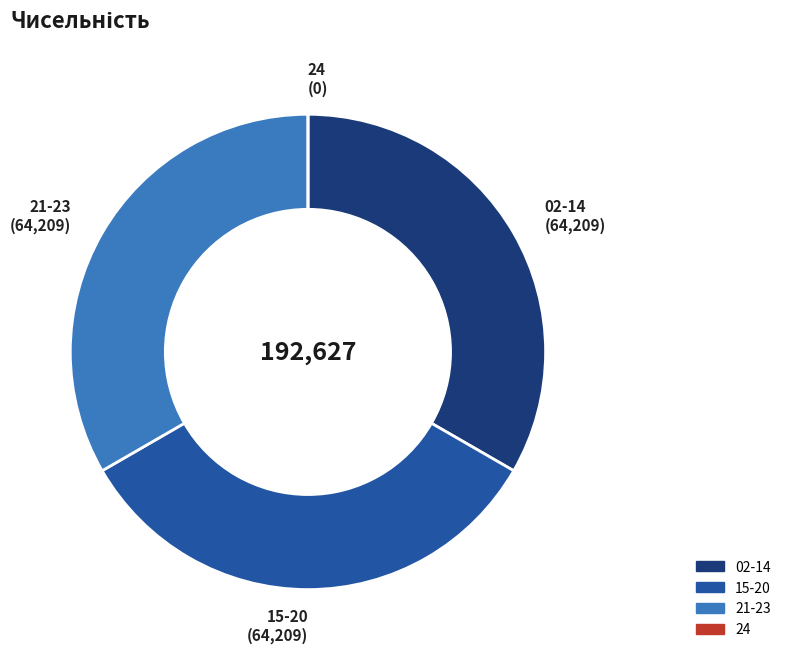

Is there any slice that represents more than half of the pie?

No